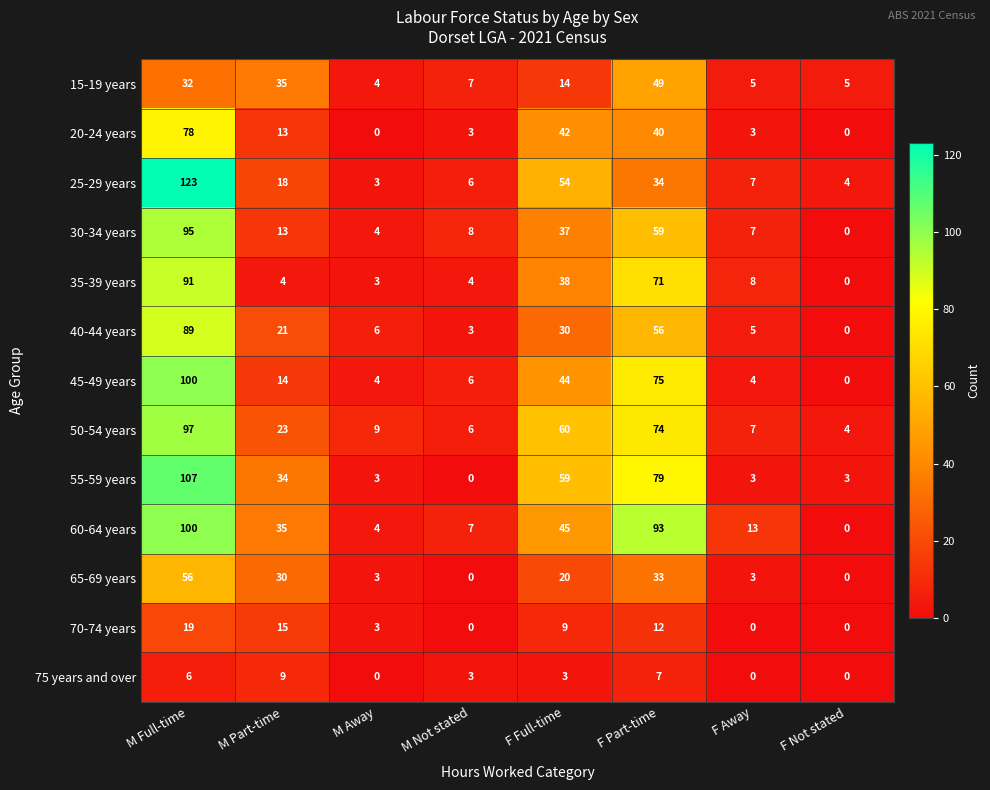

Read the 35-39 years value at M Full-time.

91